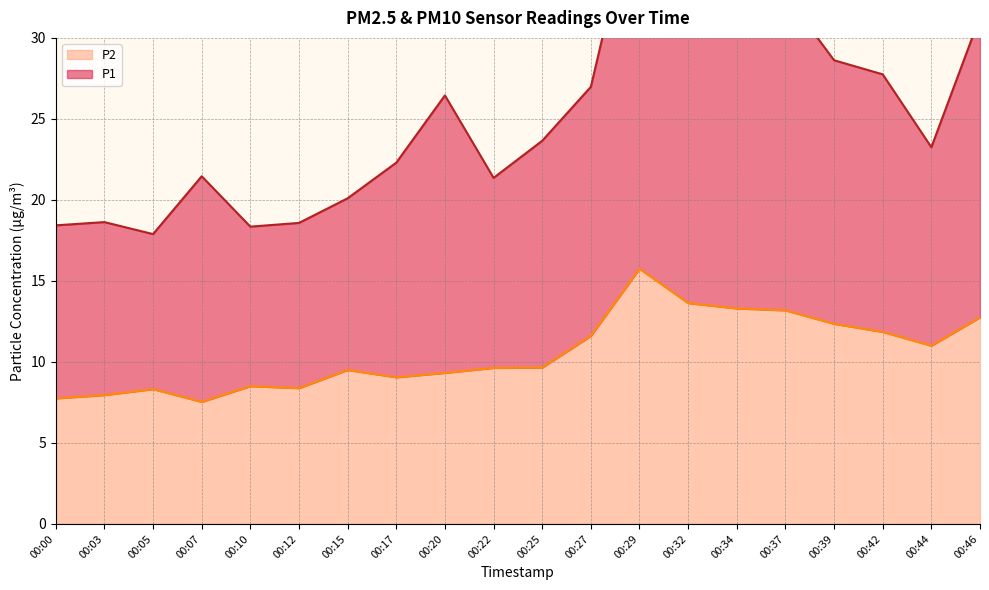

Is it true that P1 equals 39.8 at 00:29?

True